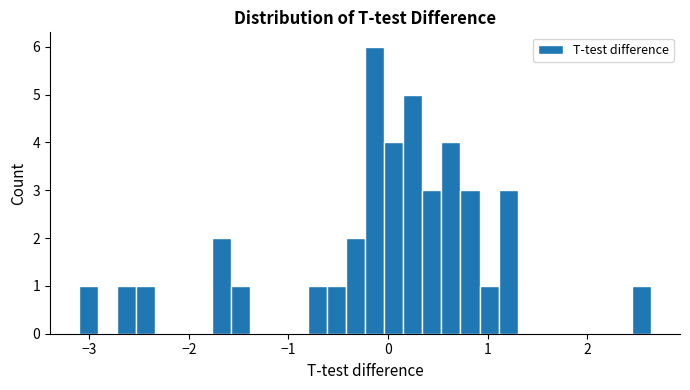

Read against the x-axis, roughly where is the centre of the tallest bar?

-0.1